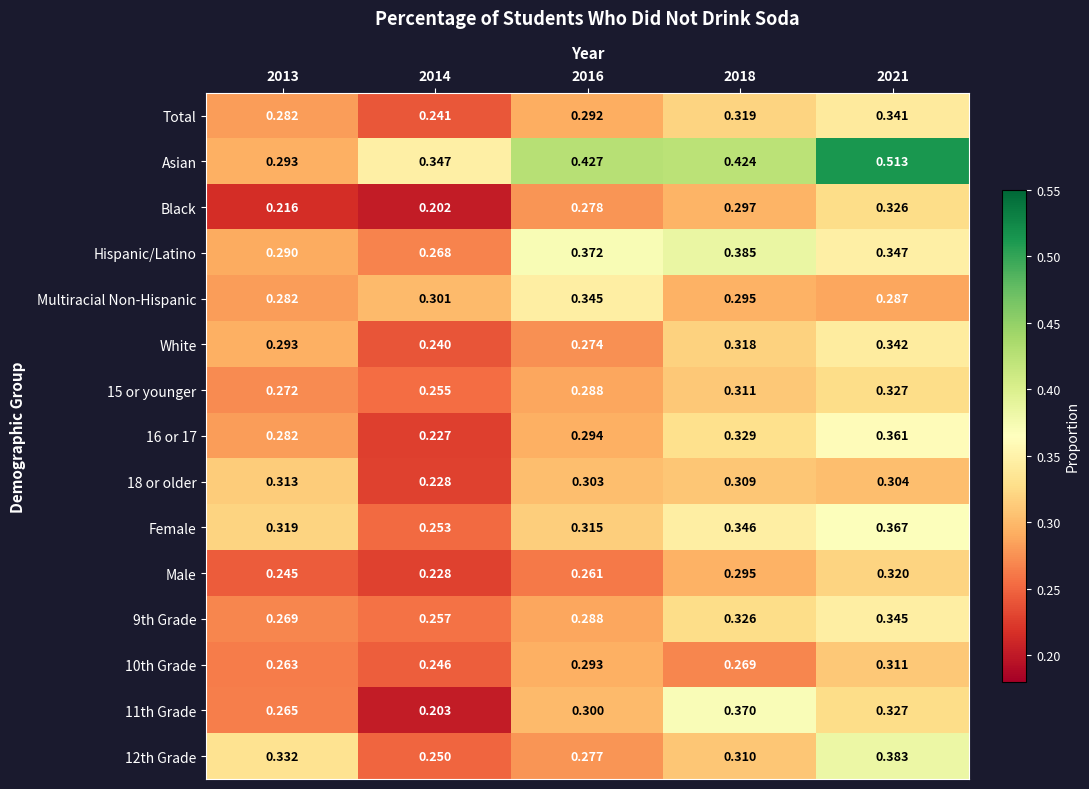

Which series has the largest range (max minus min)?

Asian